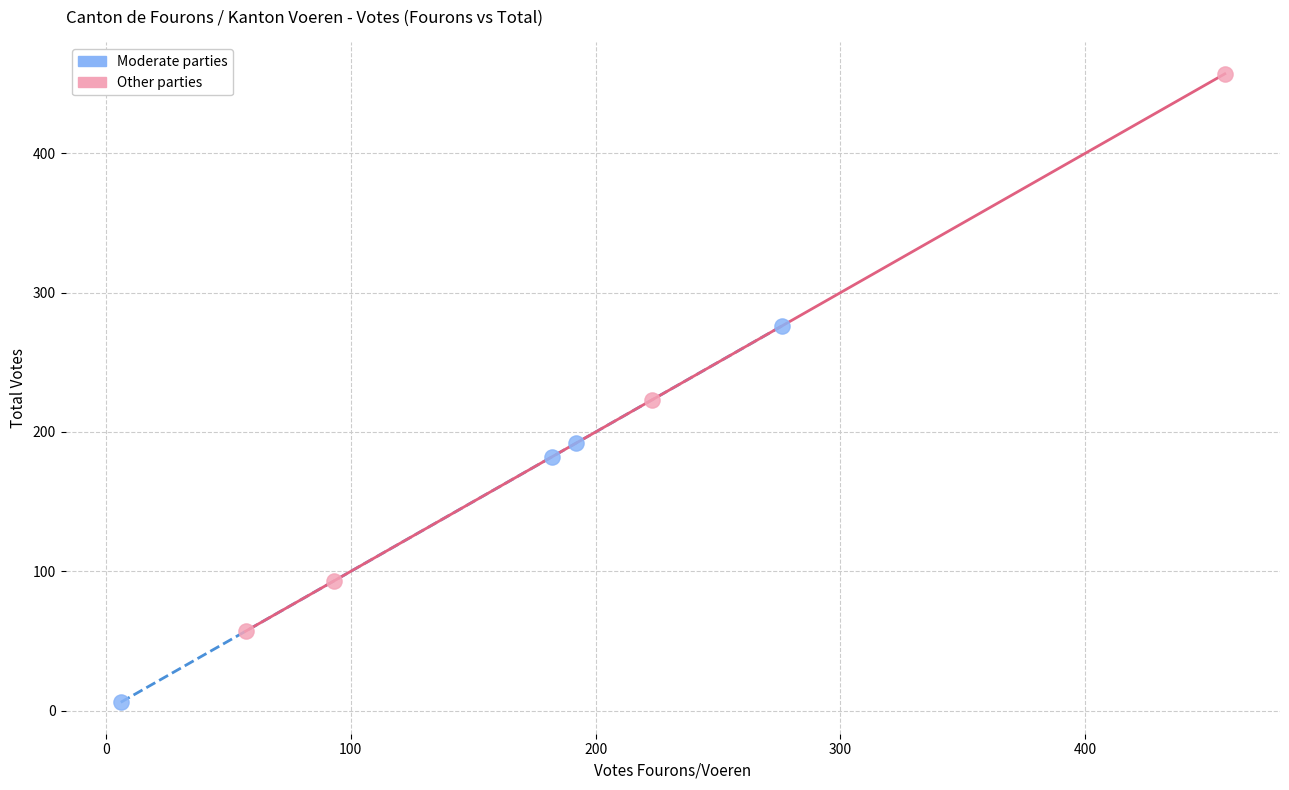

What are all the series names shown in the legend?

Moderate parties, Other parties